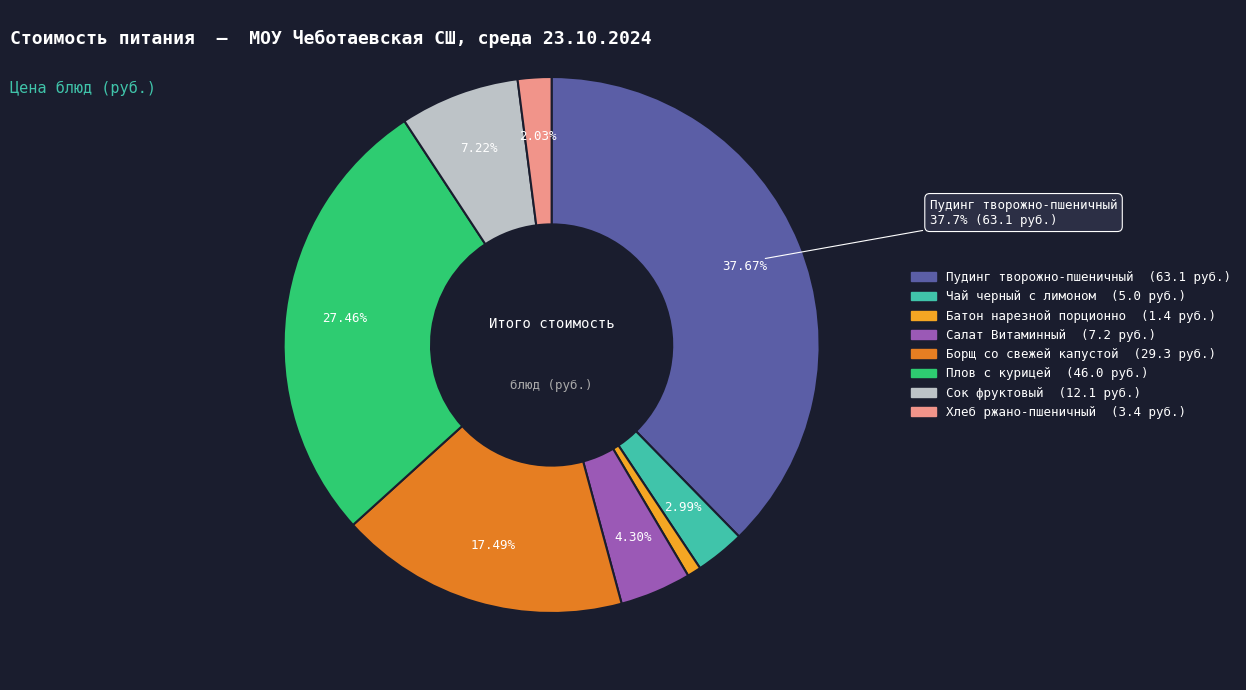

Combined, what portion of the pie is Пудинг творожно-пшеничный and Чай черный с лимоном?

40.7%